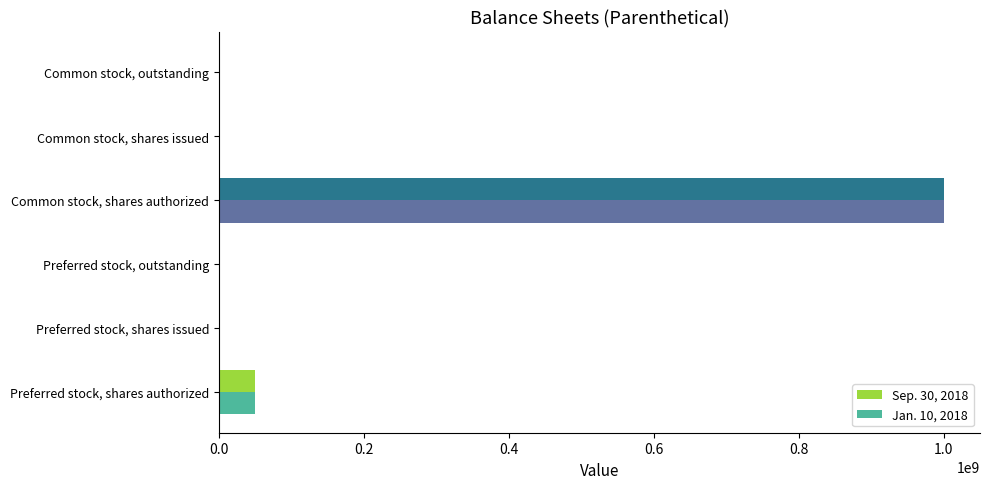

Which category has the highest value in the Sep. 30, 2018 series?

Common stock, shares authorized